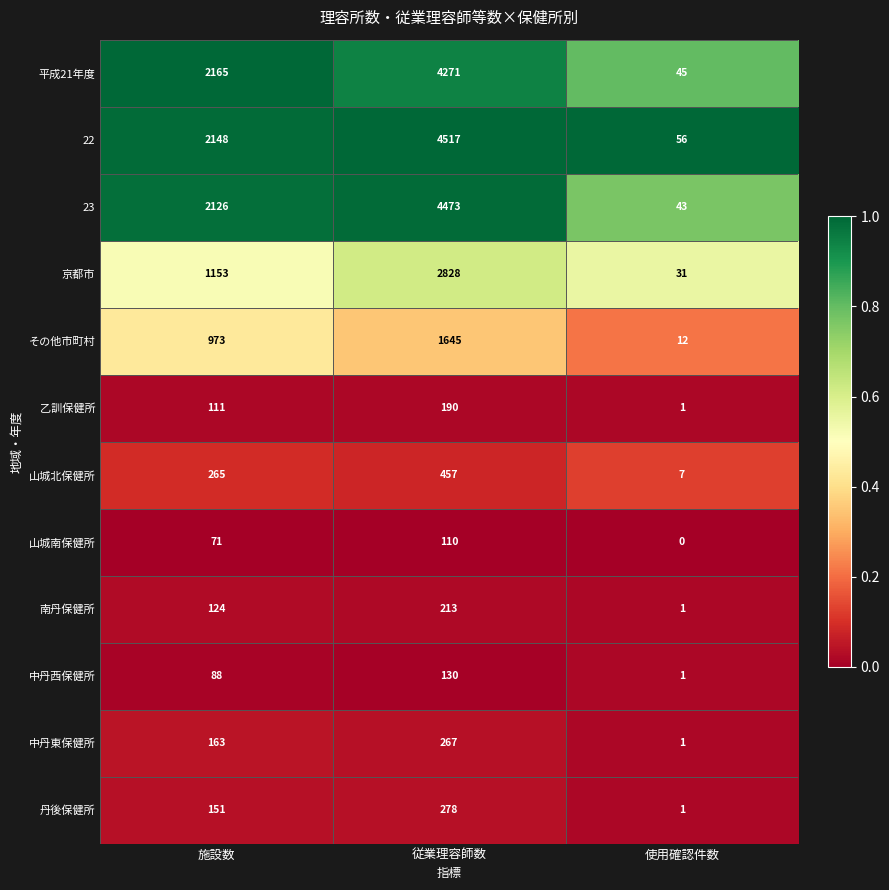

Which series has the widest spread of values?

22